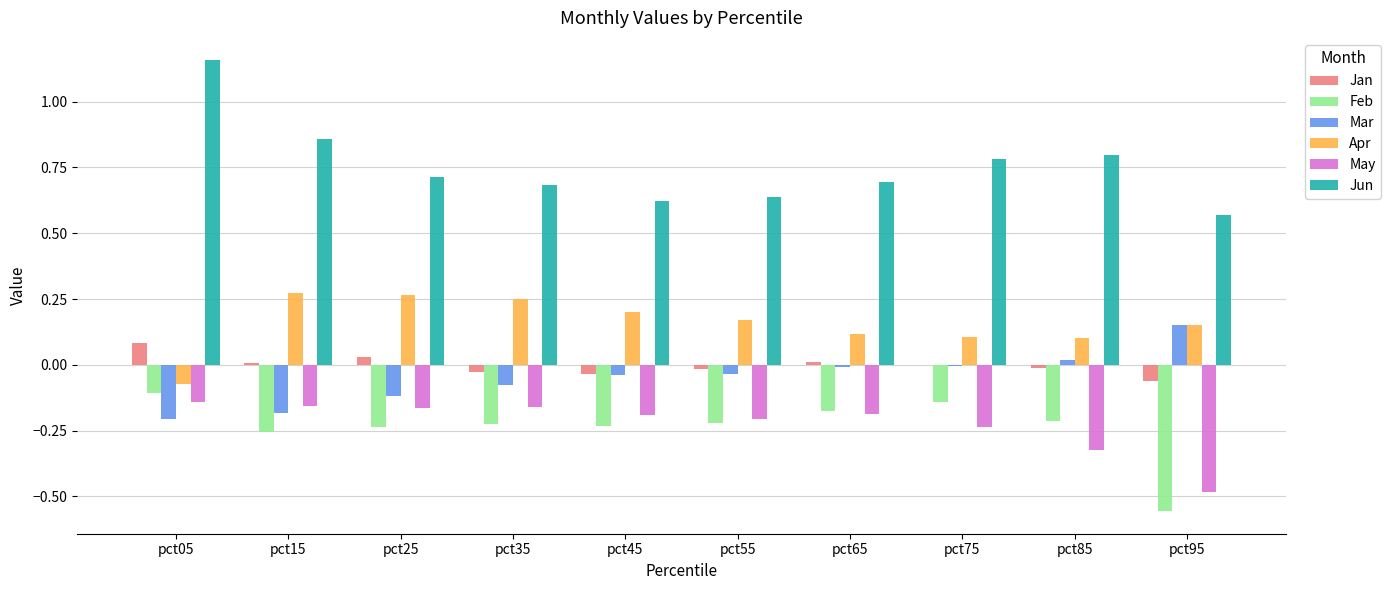

What is the sum of all May values?

-2.2